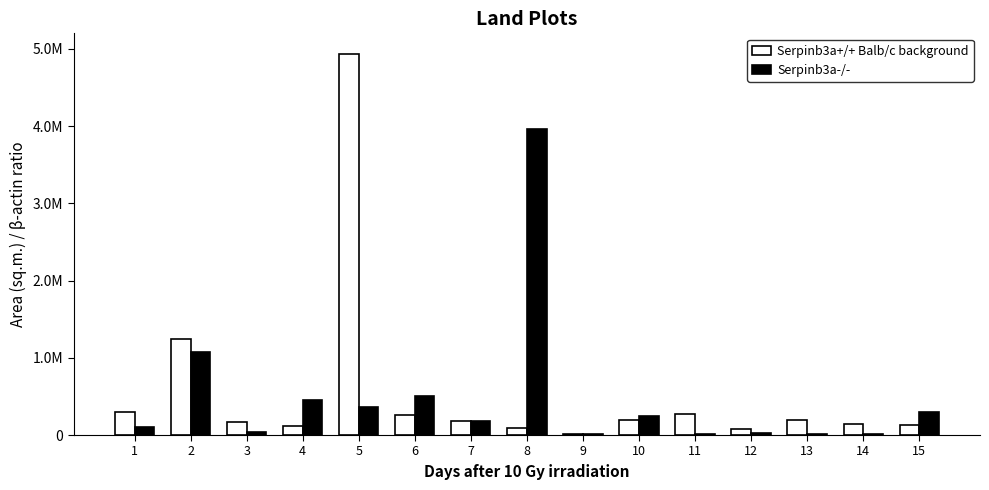

Are the bars grouped side by side (vs. stacked)?

Yes